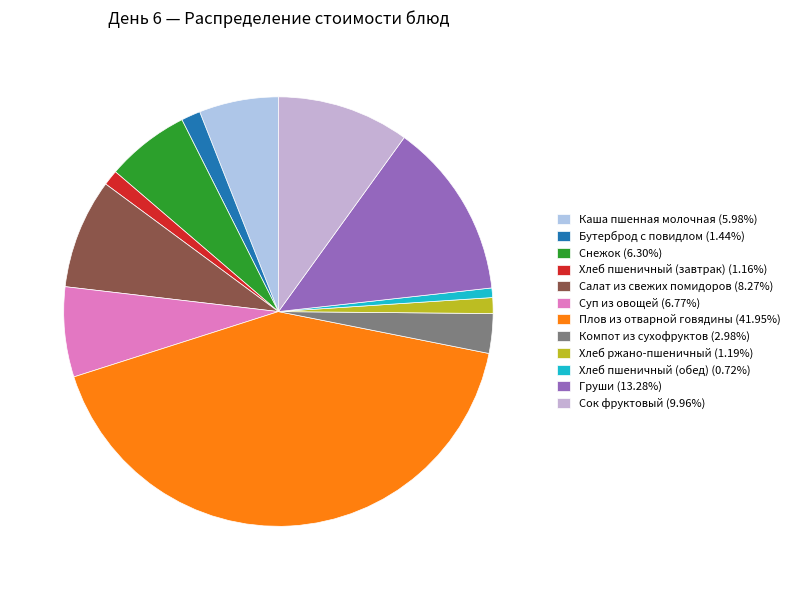

To the nearest percent, what percentage of the pie is Каша пшенная молочная?

6%